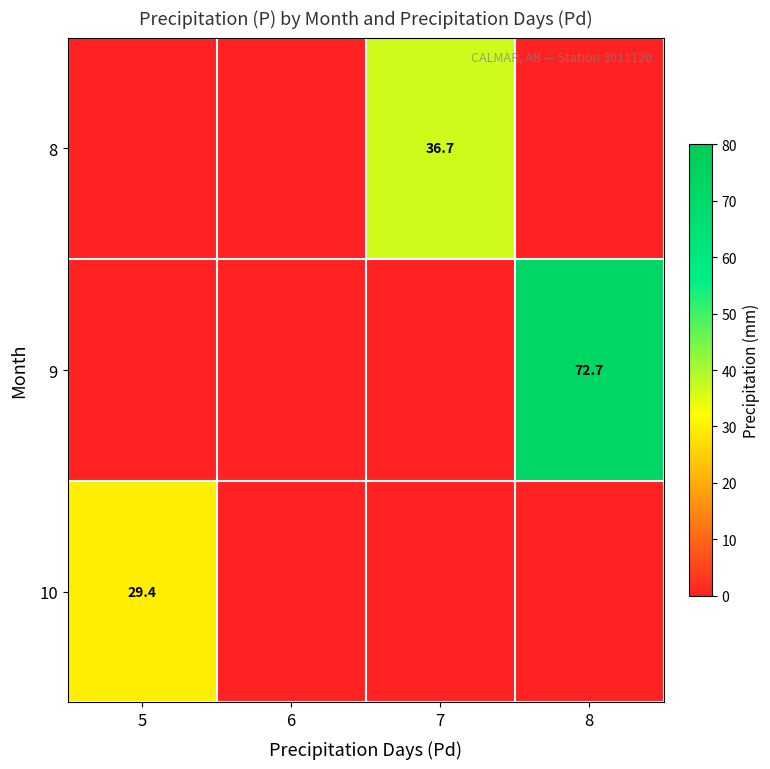

The 10 series shows 29.4 at 5. True or false?

True